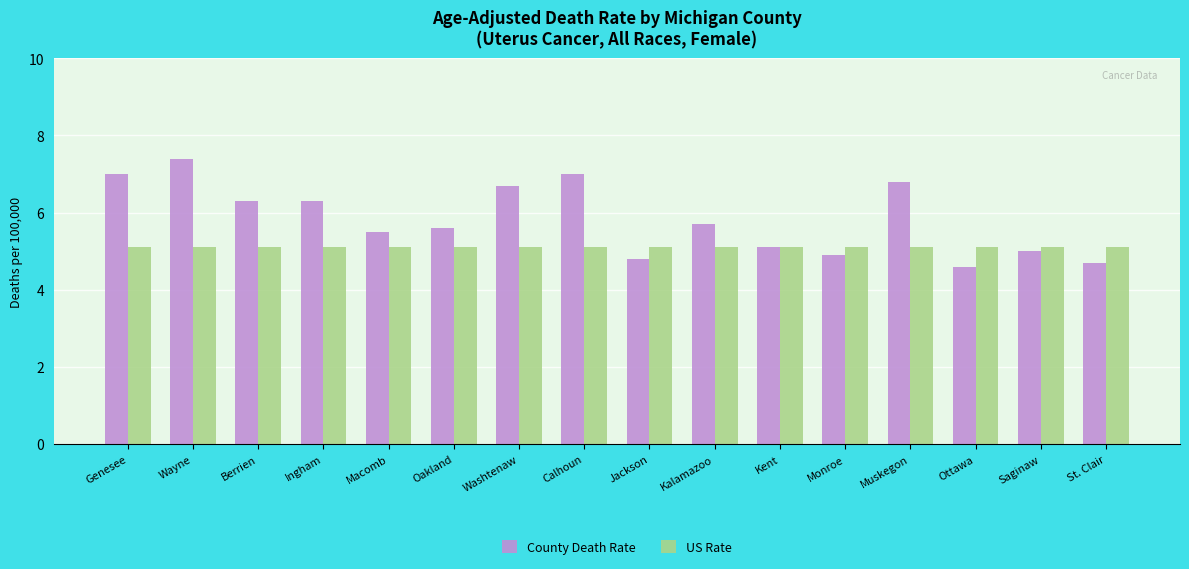

What is the highest value of the County Death Rate series?

7.4